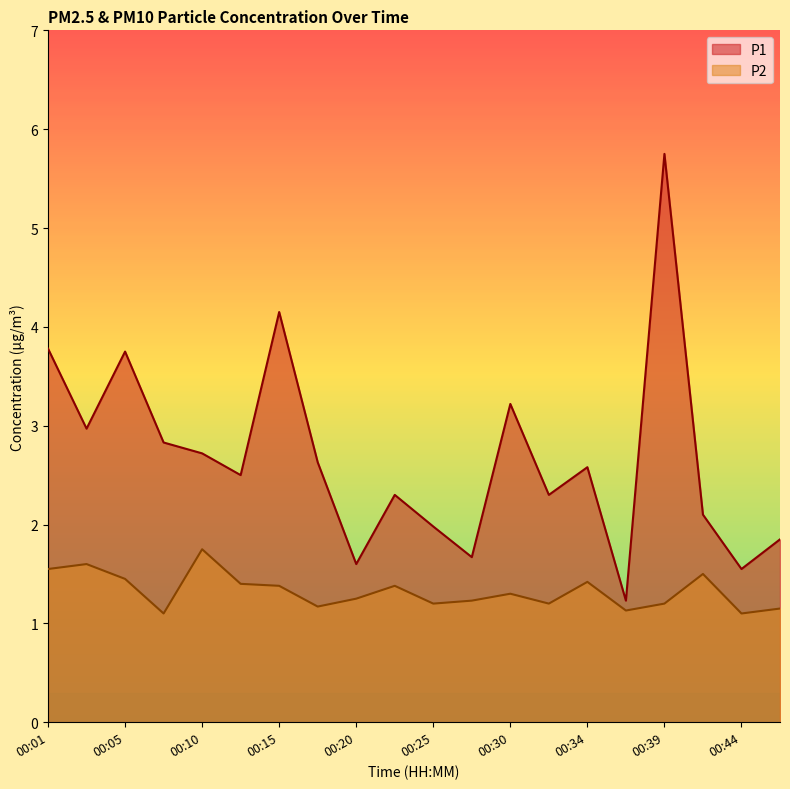

What are all the series names shown in the legend?

P1, P2